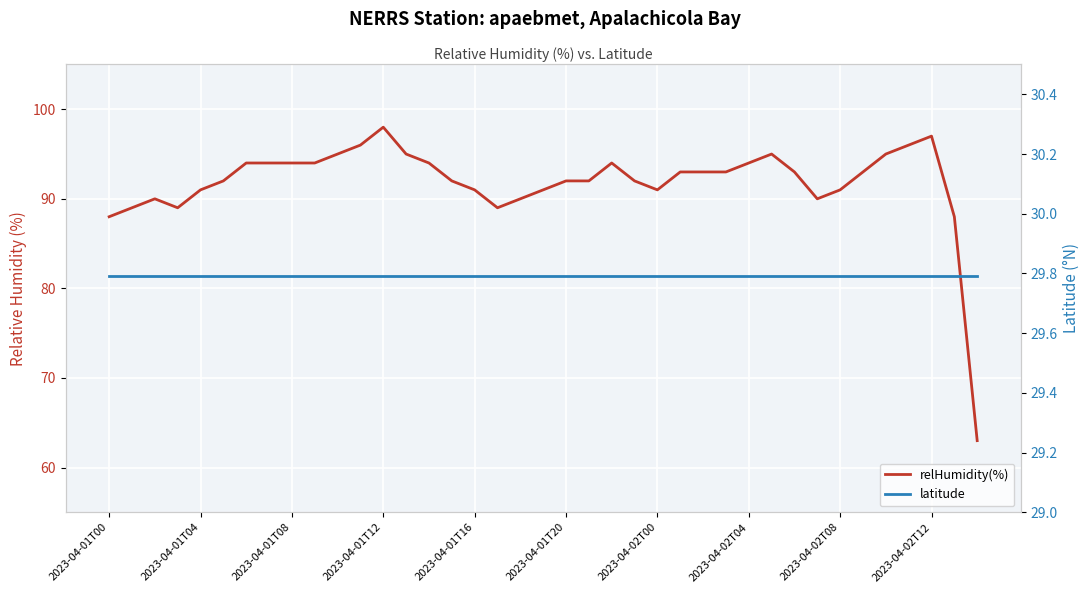

What are all the series names shown in the legend?

relHumidity(%), latitude